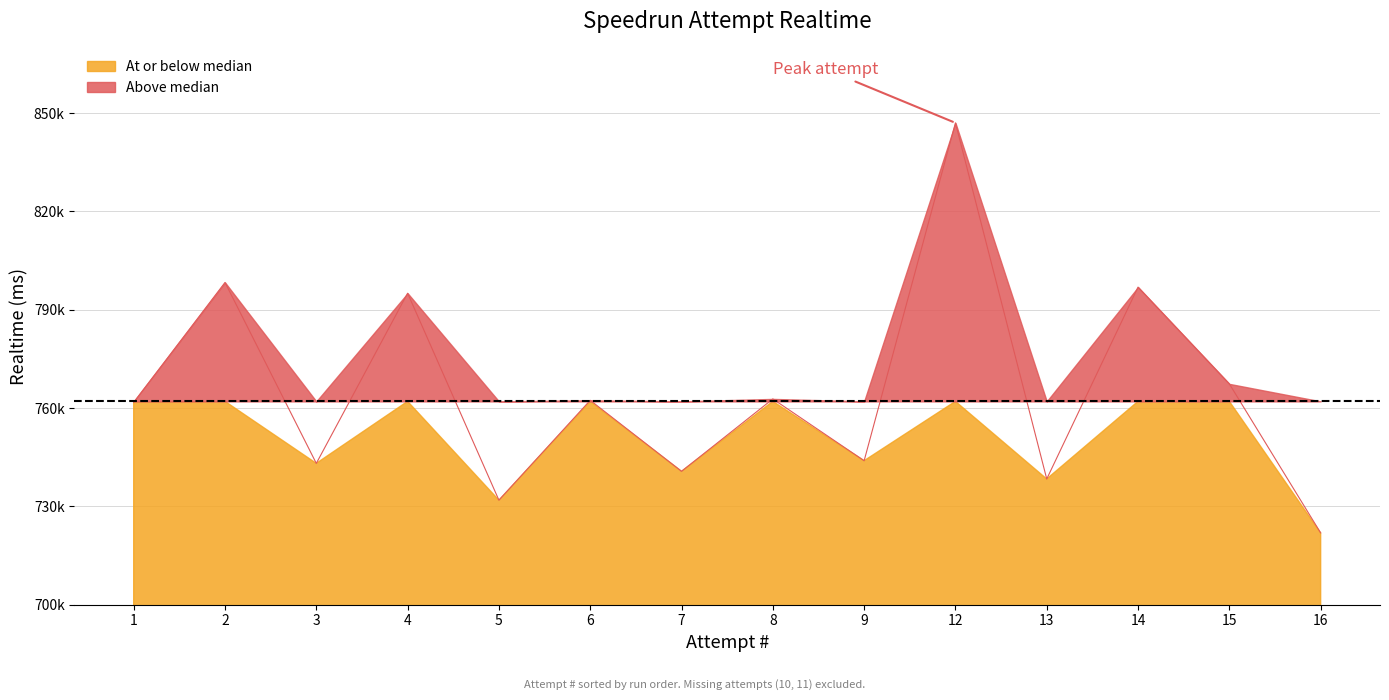

Reading left to right, what are all the values shown in this chart?

761682	798280	743086	794993	731858	762324	740662	762746	743895	846956	738328	796855	767335	721877